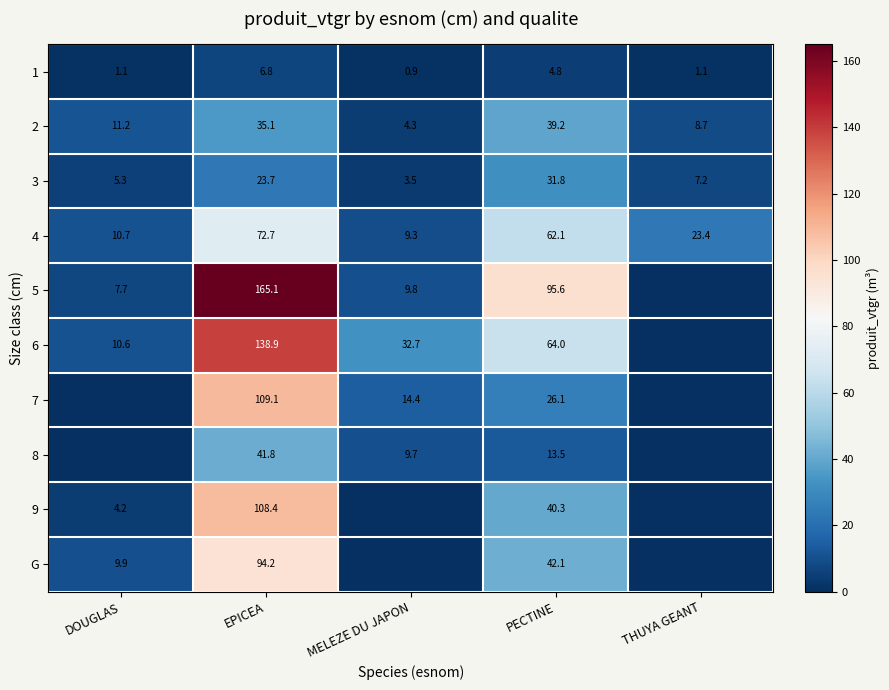

How many series are shown in this chart?

10